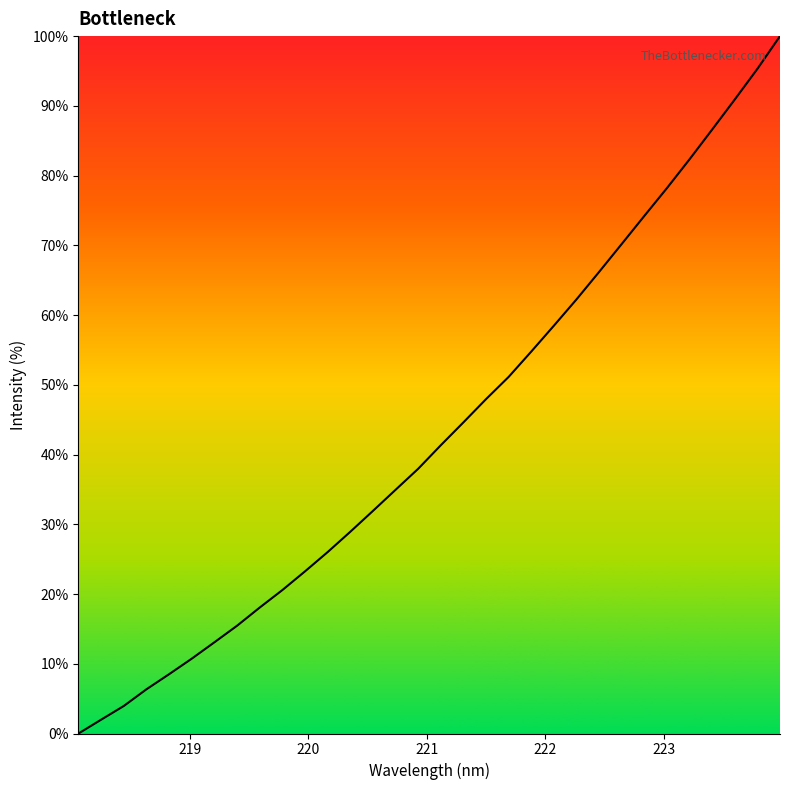

What is the greatest value displayed?

100.0